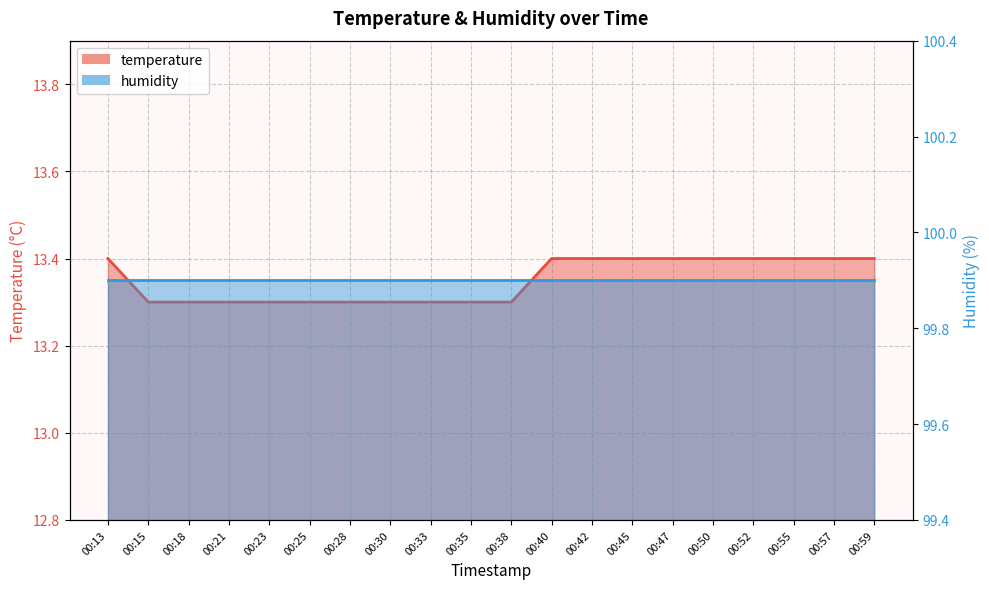

True or false: the data shows 13.3 at 00:35.

True